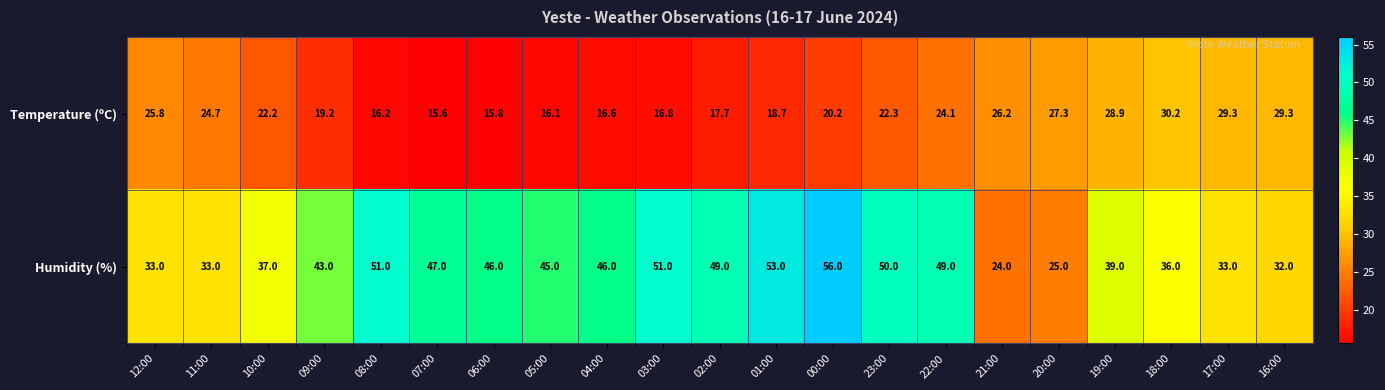

What is the minimum value shown in the chart?

15.6